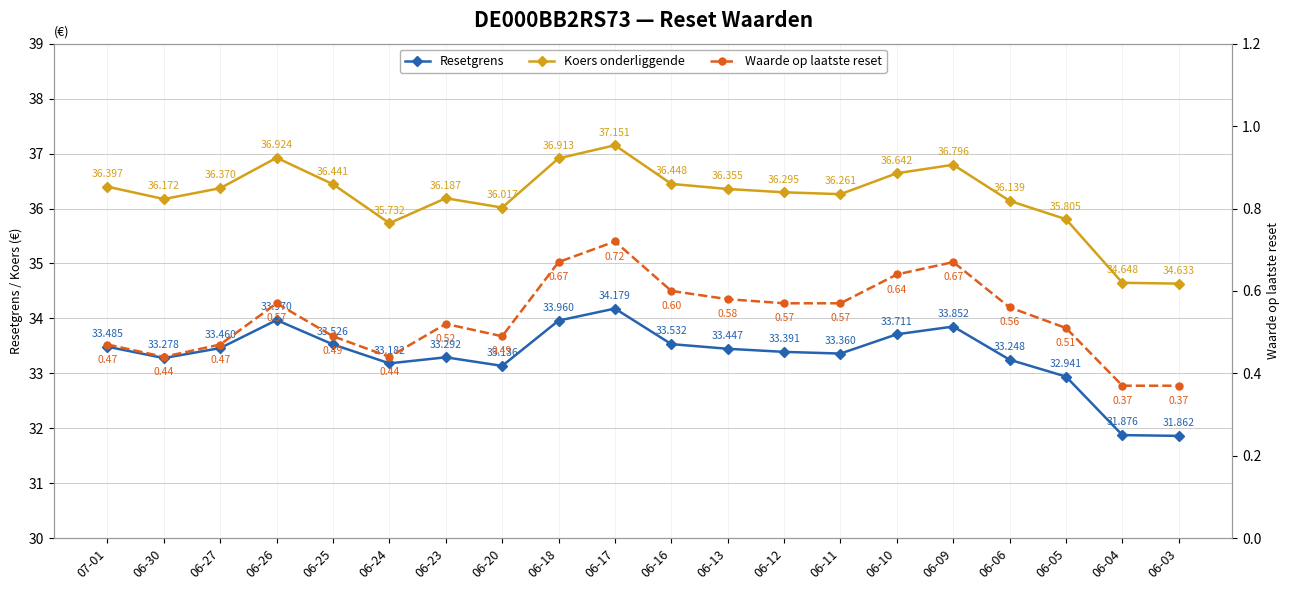

Where is the first local maximum for Resetgrens?

06-26